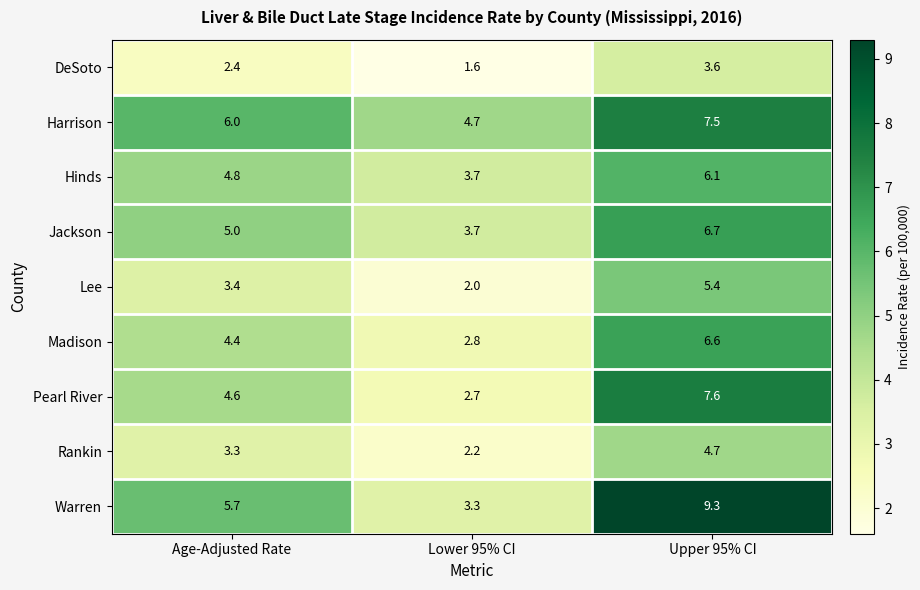

Rank the categories by Pearl River value from highest to lowest.

Upper 95% CI, Age-Adjusted Rate, Lower 95% CI